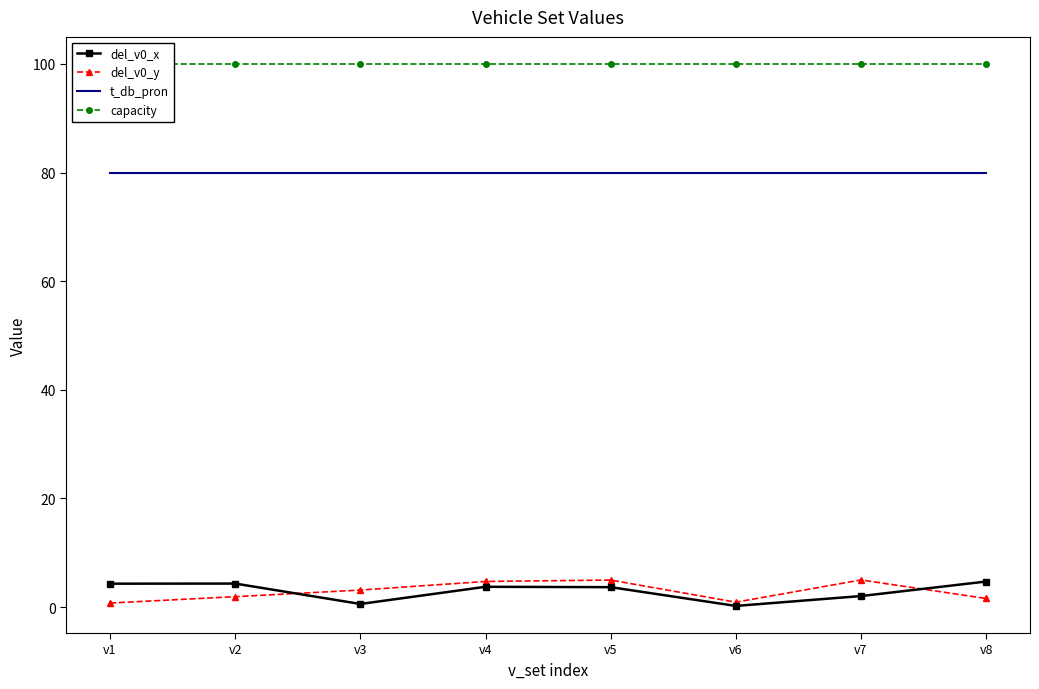

Is it true that del_v0_y equals 1.6 at v8?

True